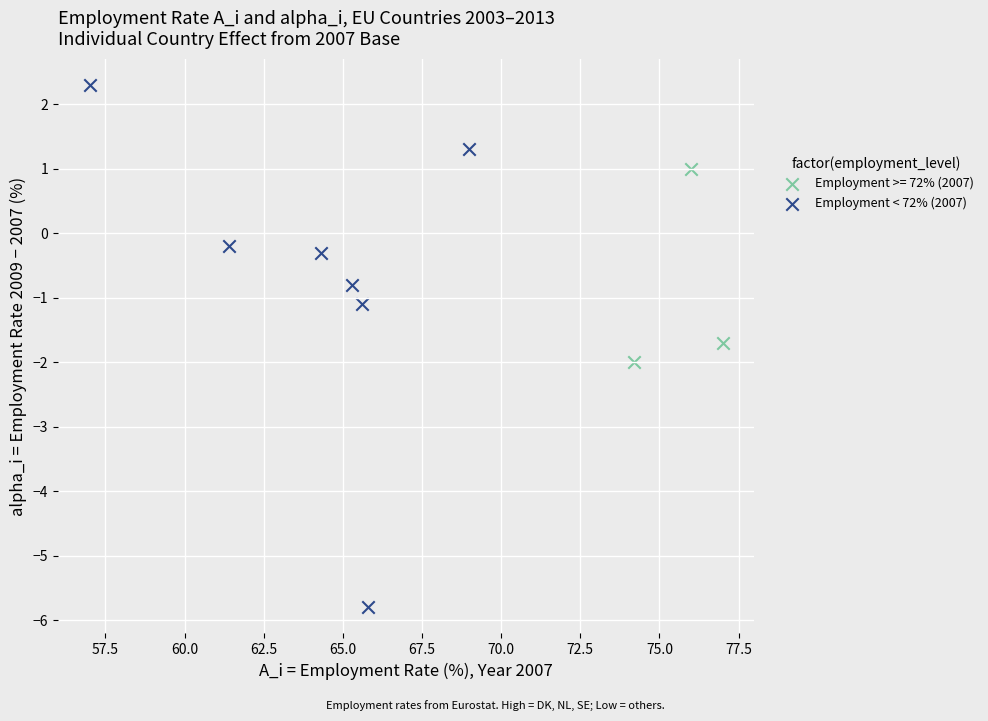

Which series contains the highest Y value?

Employment < 72% (2007)